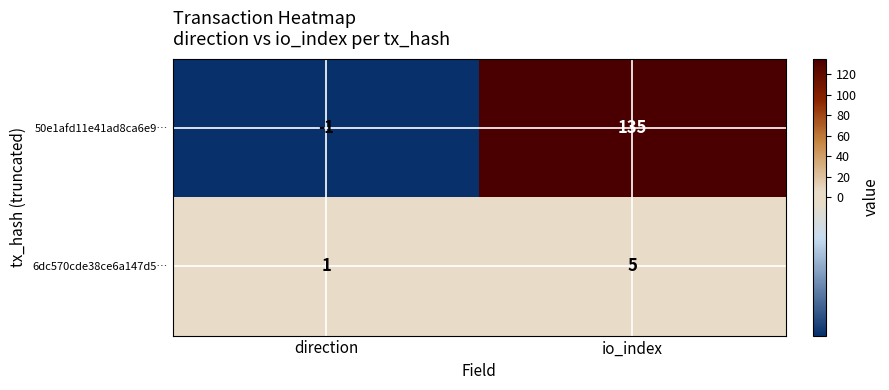

What is the maximum value shown in the chart?

135